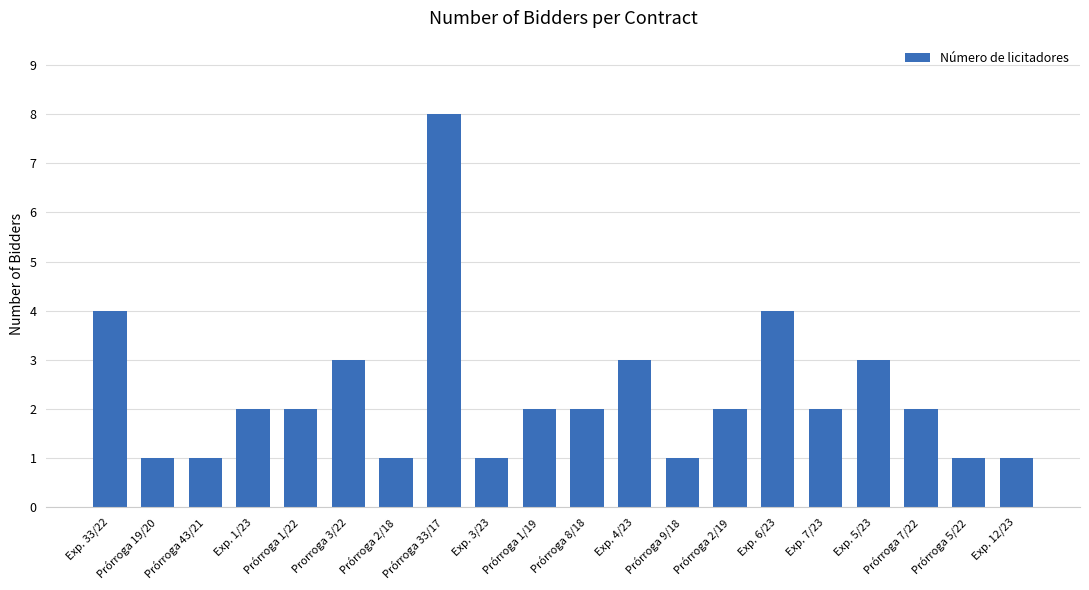

What is the ratio of the value at Prórroga 33/17 to the value at Prórroga 2/19?

4.0